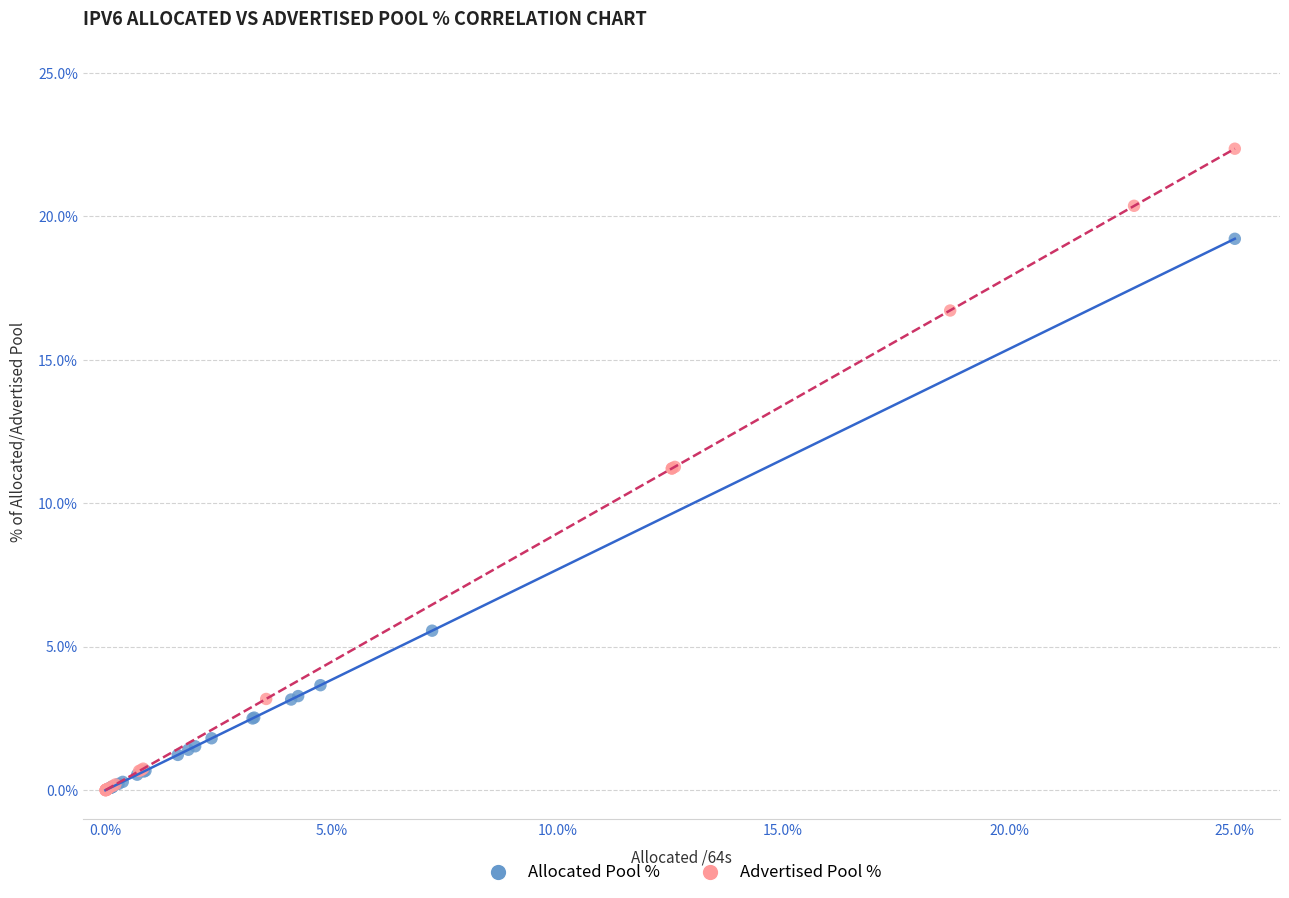

Which series has the largest Y range (max minus min)?

Advertised Pool %